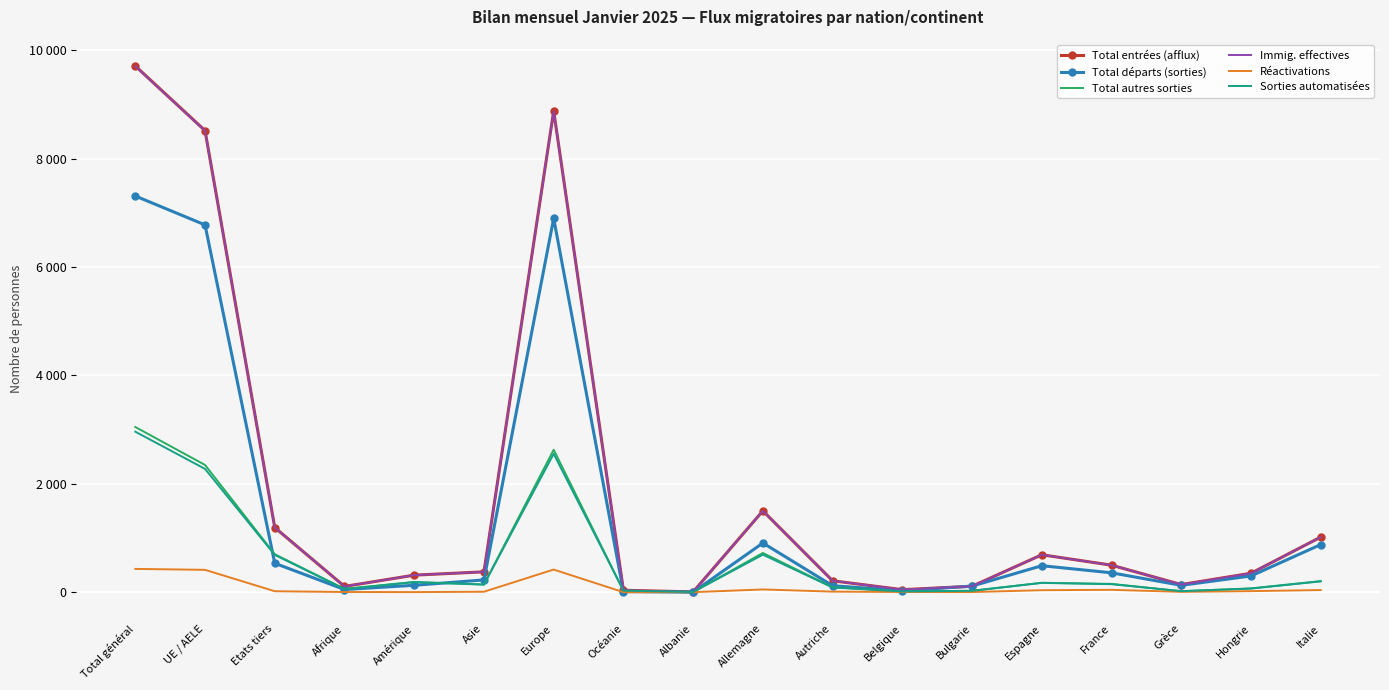

Reading left to right, transcribe all the data shown in this chart.

Total entrées (afflux): Total général=9708	UE / AELE=8516	Etats tiers=1192	Afrique=106	Amérique=314	Asie=375	Europe=8878	Océanie=35	Albanie=5	Allemagne=1500	Autriche=210	Belgique=46	Bulgarie=109	Espagne=690	France=498	Grèce=140	Hongrie=349	Italie=1016
Total départs (sorties): Total général=7309	UE / AELE=6776	Etats tiers=533	Afrique=49	Amérique=127	Asie=226	Europe=6897	Océanie=10	Albanie=0	Allemagne=907	Autriche=119	Belgique=26	Bulgarie=112	Espagne=488	France=357	Grèce=126	Hongrie=299	Italie=878
Total autres sorties: Total général=3047	UE / AELE=2347	Etats tiers=700	Afrique=61	Amérique=188	Asie=142	Europe=2628	Océanie=28	Albanie=3	Allemagne=723	Autriche=92	Belgique=13	Bulgarie=25	Espagne=173	France=153	Grèce=18	Hongrie=70	Italie=204
Immig. effectives: Total général=9704	UE / AELE=8512	Etats tiers=1192	Afrique=106	Amérique=314	Asie=375	Europe=8874	Océanie=35	Albanie=5	Allemagne=1500	Autriche=210	Belgique=46	Bulgarie=109	Espagne=689	France=498	Grèce=140	Hongrie=349	Italie=1016
Réactivations: Total général=429	UE / AELE=412	Etats tiers=17	Afrique=3	Amérique=1	Asie=8	Europe=417	Océanie=0	Albanie=0	Allemagne=50	Autriche=10	Belgique=3	Bulgarie=2	Espagne=36	France=43	Grèce=6	Hongrie=19	Italie=39
Sorties automatisées: Total général=2961	UE / AELE=2274	Etats tiers=687	Afrique=57	Amérique=185	Asie=139	Europe=2552	Océanie=28	Albanie=3	Allemagne=692	Autriche=86	Belgique=13	Bulgarie=25	Espagne=171	France=147	Grèce=18	Hongrie=66	Italie=199